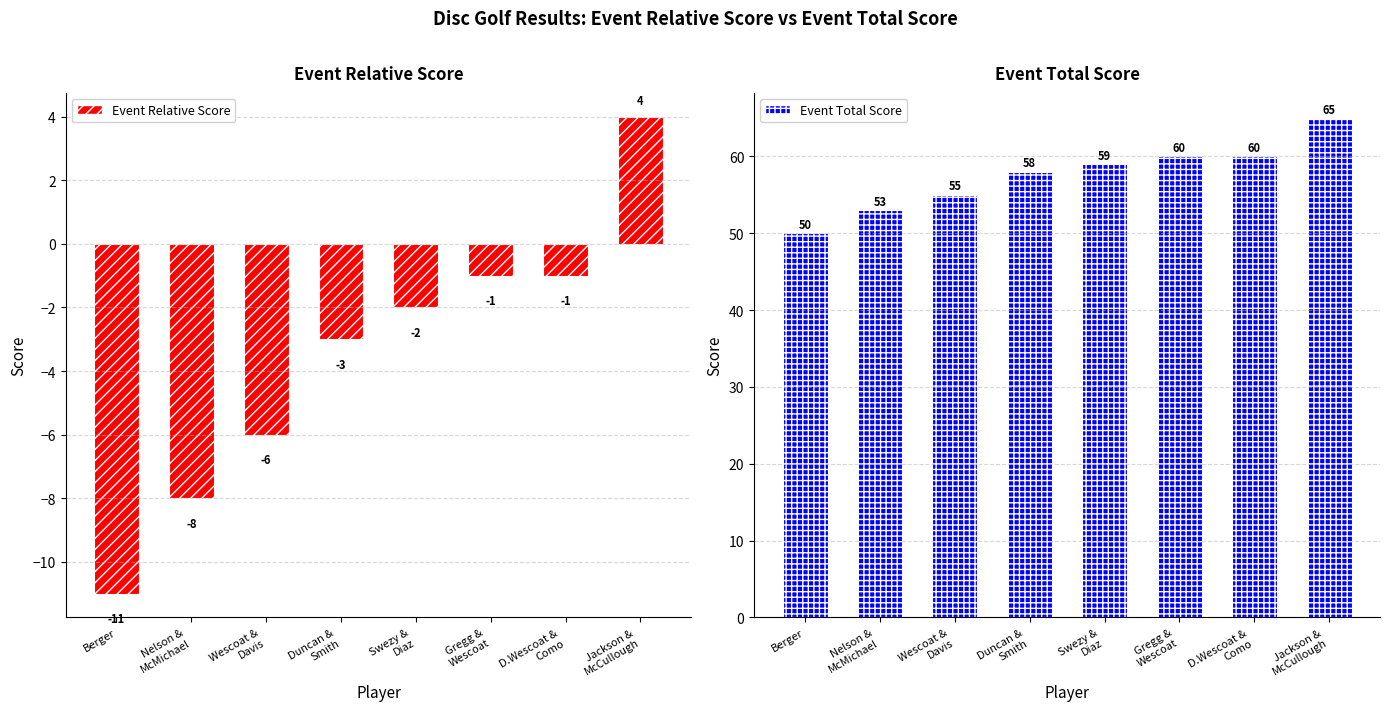

Is it true that Event Relative Score equals -1 at Gregg &
Wescoat?

True